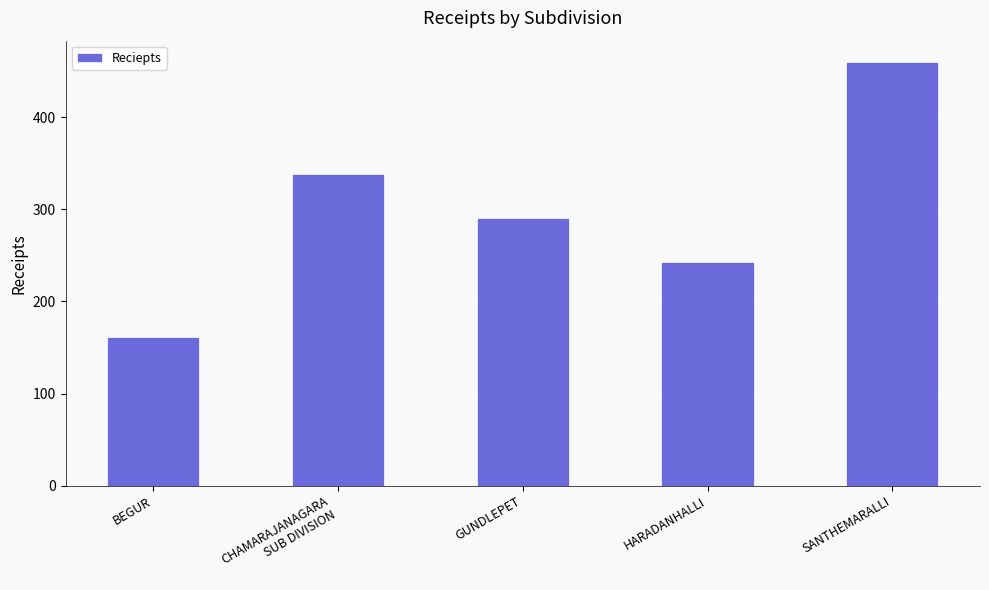

What position from the right is GUNDLEPET?

3